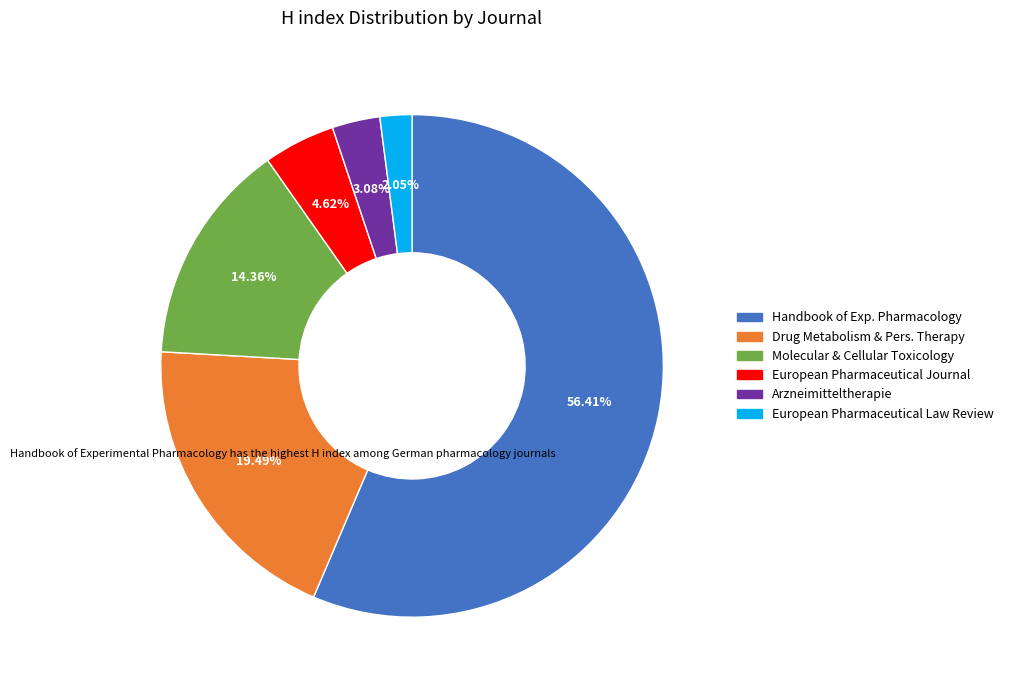

Does any single category account for the majority?

Yes